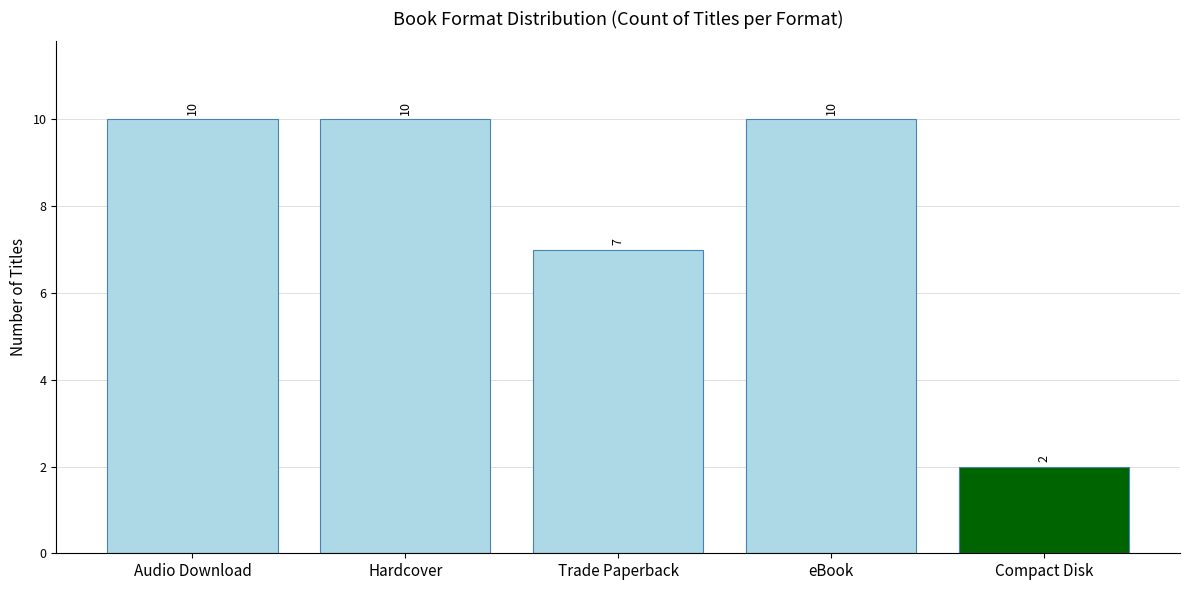

Is it true that the value at Compact Disk is 2?

True